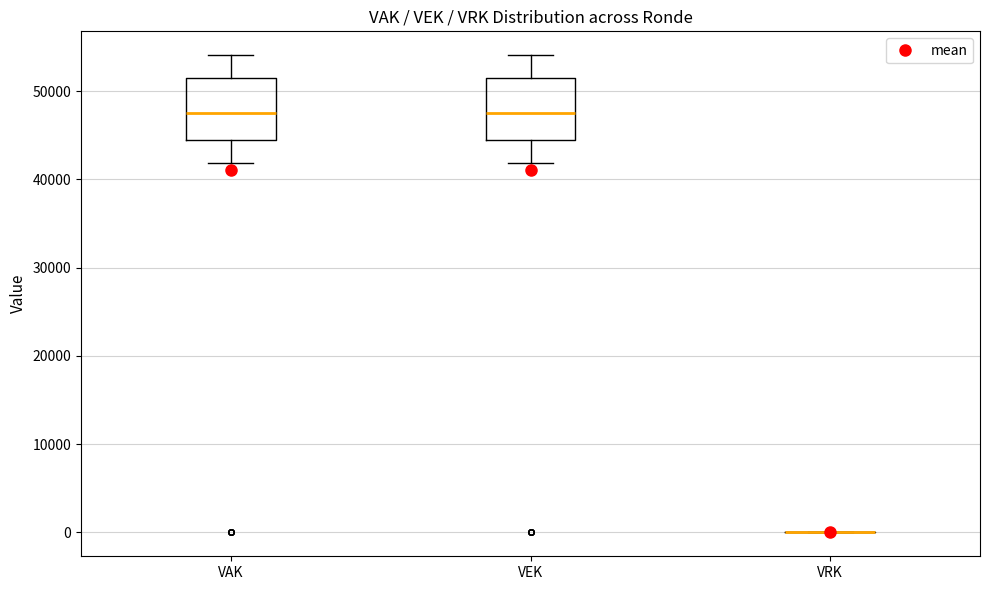

Reading left to right, read every box against the y-axis: the position of its median line, the range the box covers, and the ends of its whiskers. The values are not printed on the chart, so give them approximately, as read against the axis.

VAK: median 48000, box 44000 to 51000, whiskers 42000 to 54000
VEK: median 48000, box 44000 to 51000, whiskers 42000 to 54000
VRK: box collapsed to a line at 0, whiskers 0 to 0